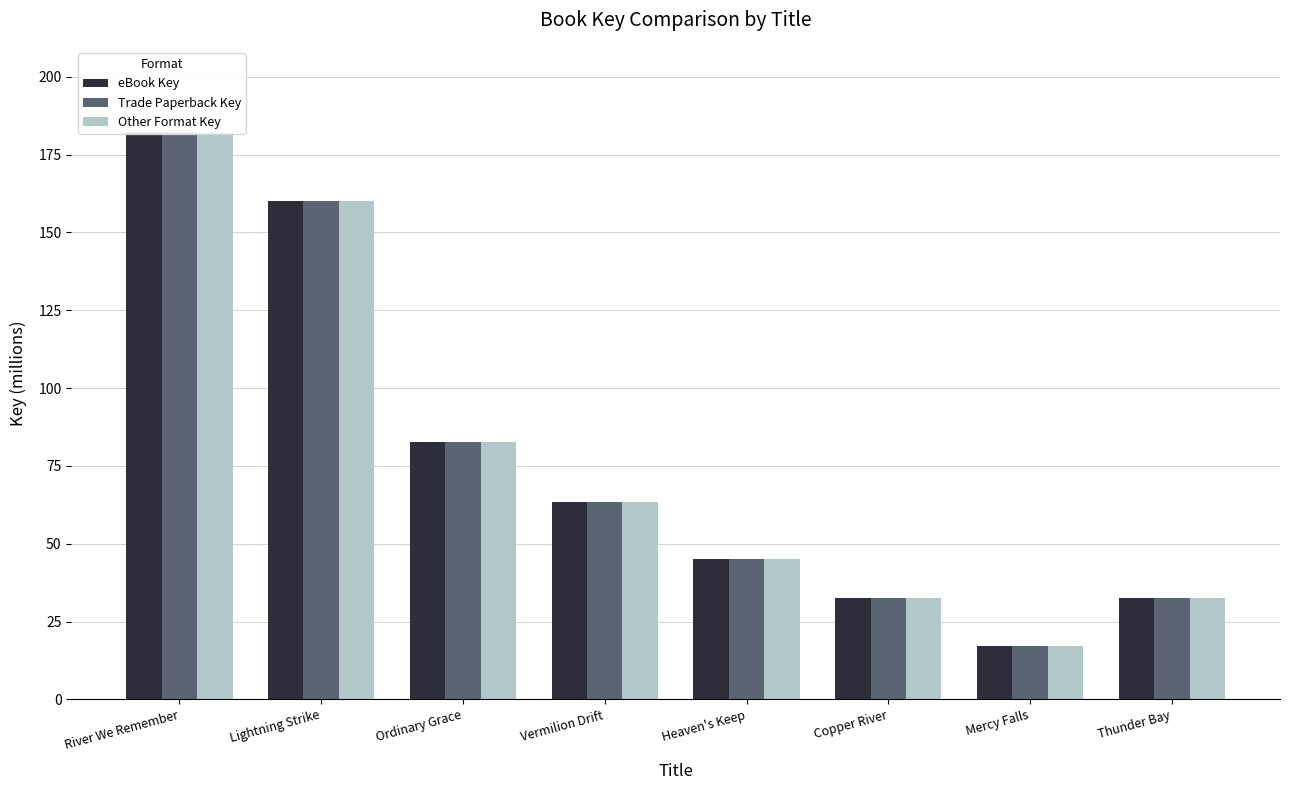

Reading left to right, what are all the values shown in this chart?

eBook Key: River We Remember=182.3	Lightning Strike=160.0	Ordinary Grace=82.8	Vermilion Drift=63.4	Heaven's Keep=45.1	Copper River=32.4	Mercy Falls=17.2	Thunder Bay=32.4
Trade Paperback Key: River We Remember=182.3	Lightning Strike=160.0	Ordinary Grace=82.8	Vermilion Drift=63.4	Heaven's Keep=45.1	Copper River=32.4	Mercy Falls=17.2	Thunder Bay=32.4
Other Format Key: River We Remember=182.3	Lightning Strike=160.0	Ordinary Grace=82.8	Vermilion Drift=63.4	Heaven's Keep=45.1	Copper River=32.4	Mercy Falls=17.2	Thunder Bay=32.4